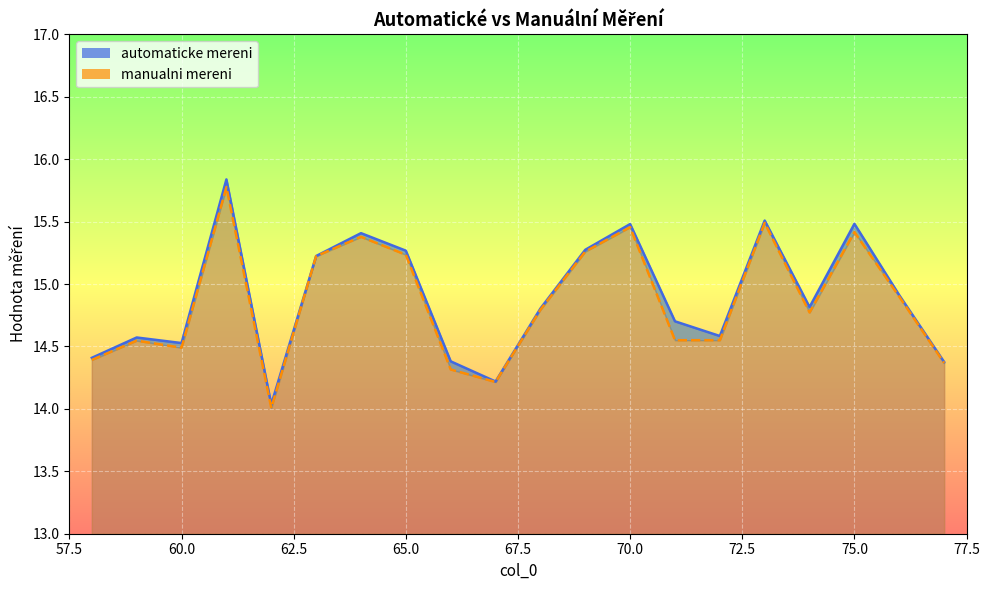

Does the chart display data point markers on the line(s)?

No